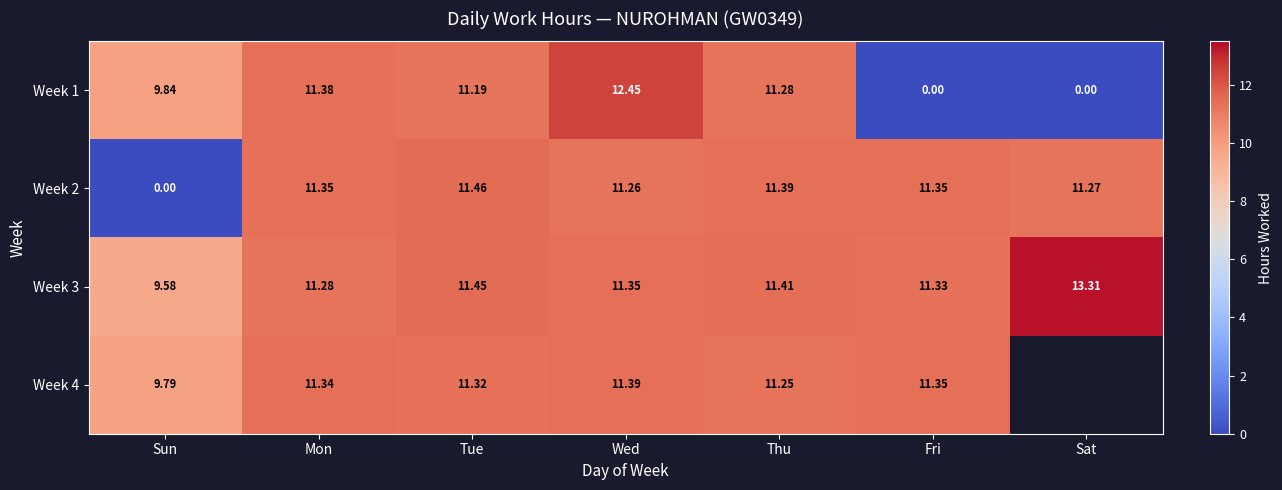

Which has a higher value, Tue or Sun?

Tue